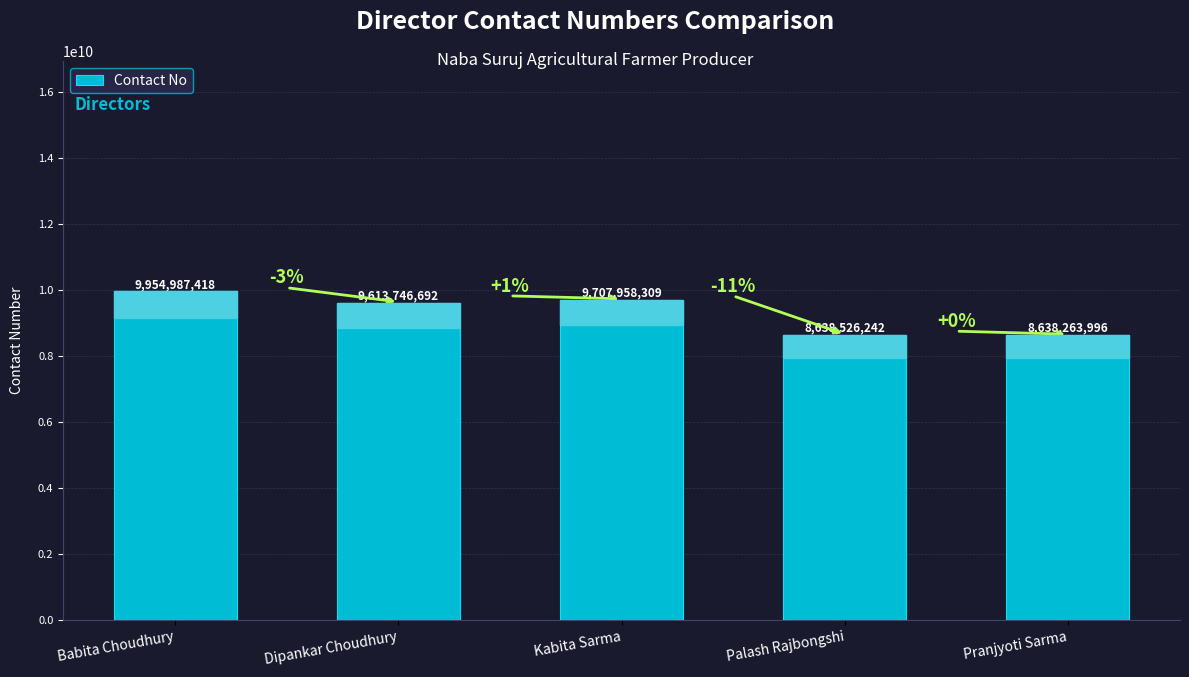

List the labels in order of value, smallest first.

Pranjyoti Sarma, Palash Rajbongshi, Dipankar Choudhury, Kabita Sarma, Babita Choudhury